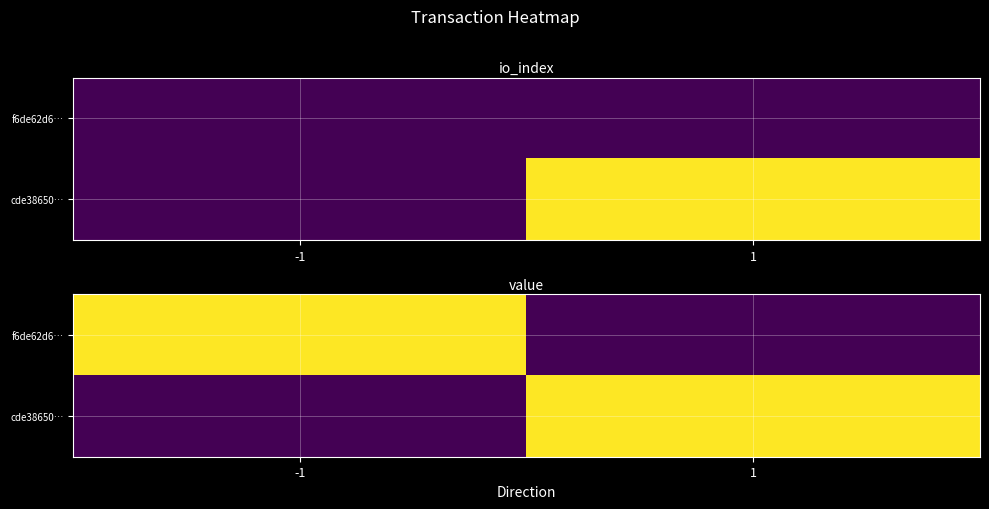

The value of cde38650… at -1 is 0.0. True or false?

True